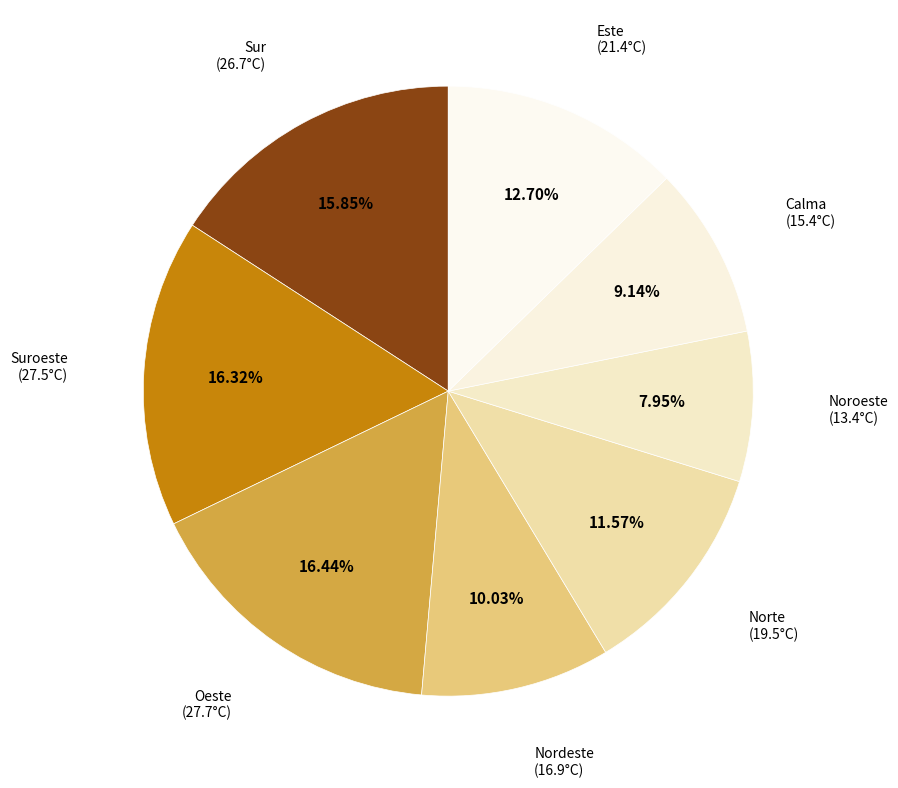

Which category has the smallest portion of the pie?

Noroeste